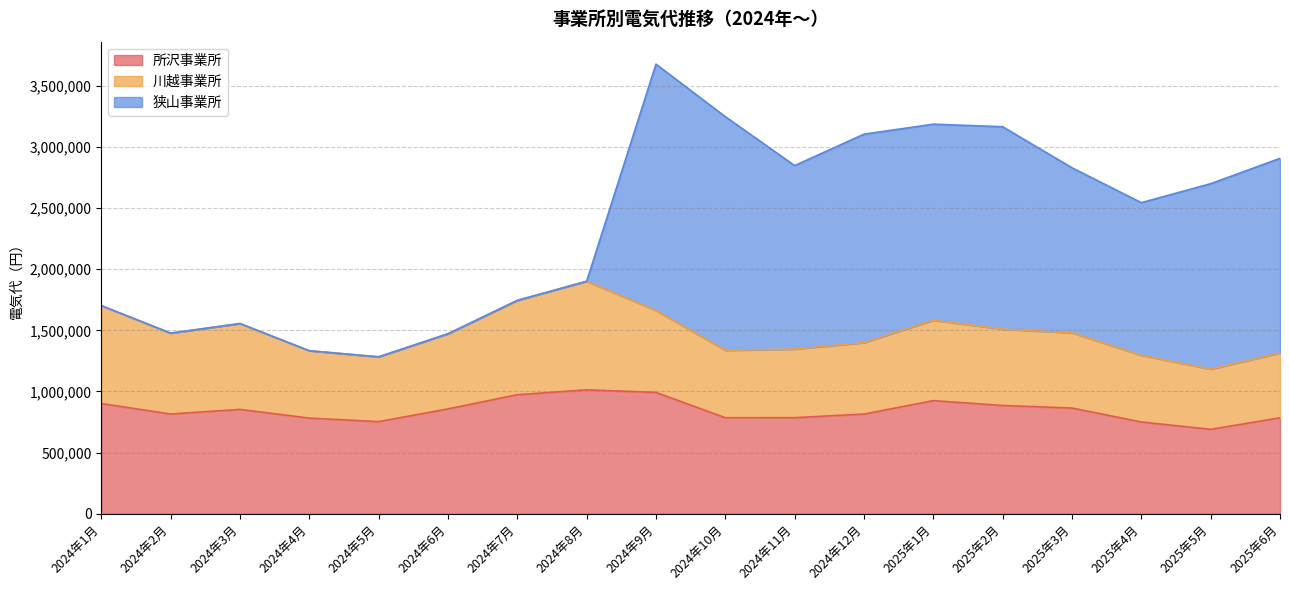

Is it true that 川越事業所 equals 801555 at 2024年1月?

True